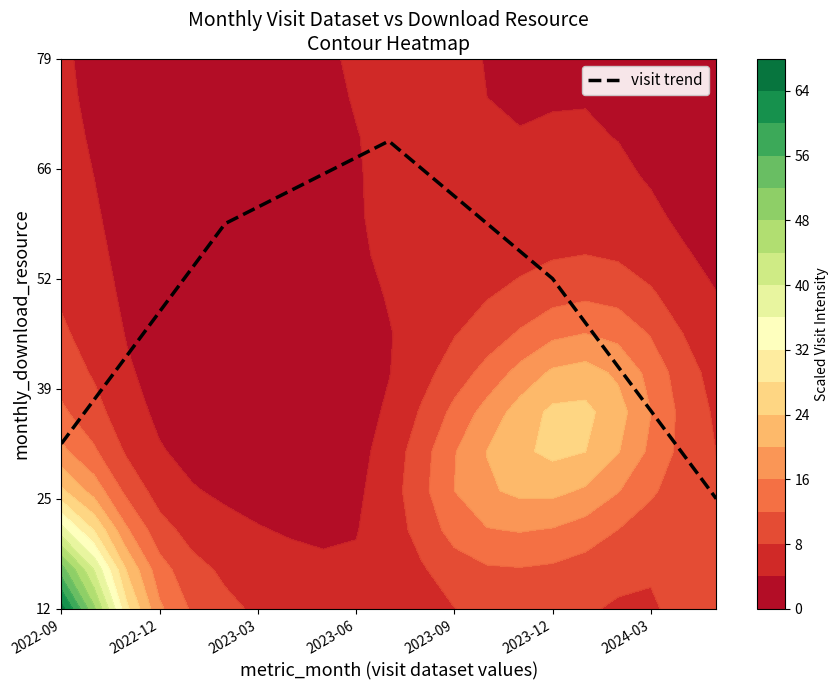

True or false: visit trend has a value of 48.2 at 2022-12.

True